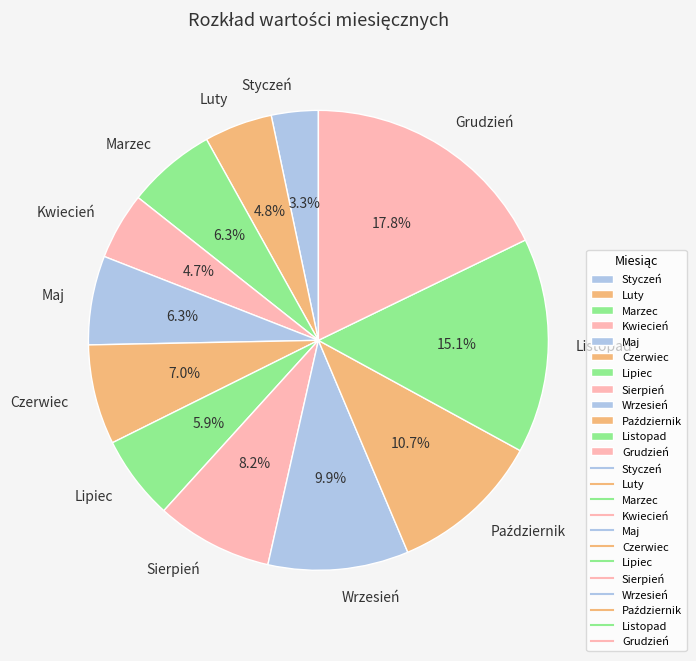

Which category has the biggest portion of the pie?

Grudzień